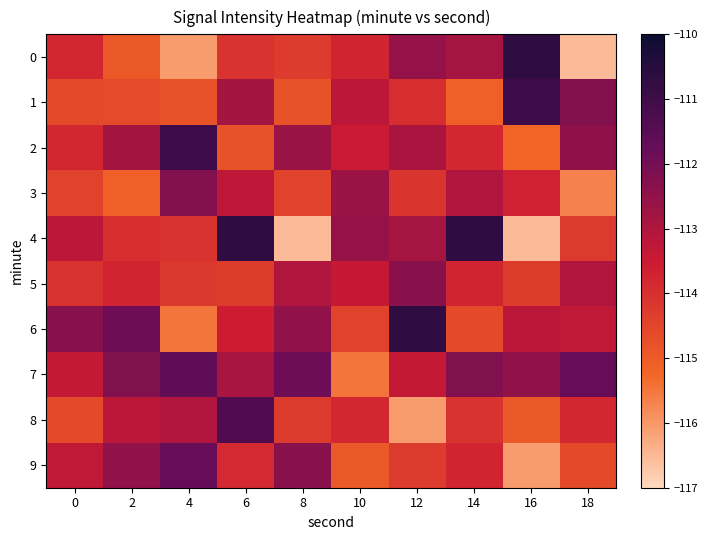

What is the difference between the highest and lowest values at 8?

4.7